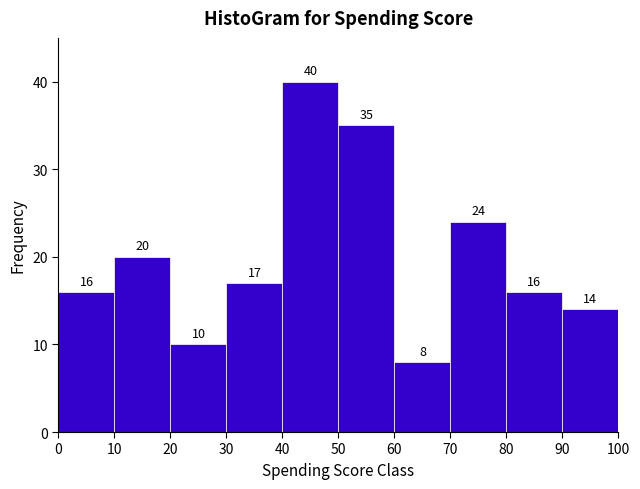

Reading left to right, list every bar in this chart as the range it spans on the x-axis followed by its height.

0 to 10: 16
10 to 20: 20
20 to 30: 10
30 to 40: 17
40 to 50: 40
50 to 60: 35
60 to 70: 8
70 to 80: 24
80 to 90: 16
90 to 100: 14